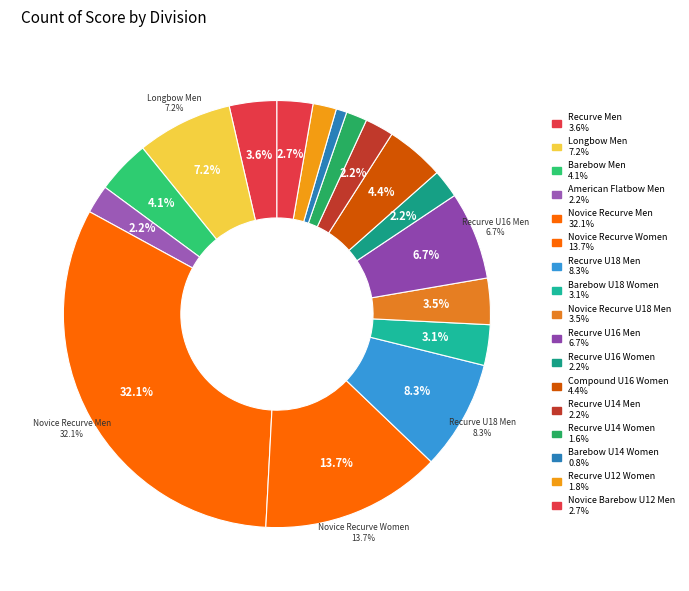

Which slice is the largest?

Novice Recurve Men